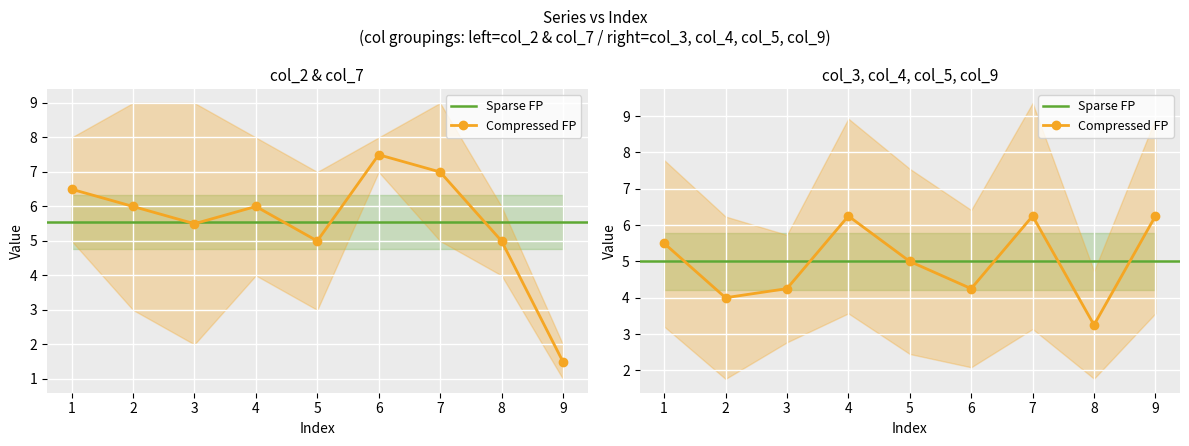

Which category has the lowest value in the col_4 series?

8